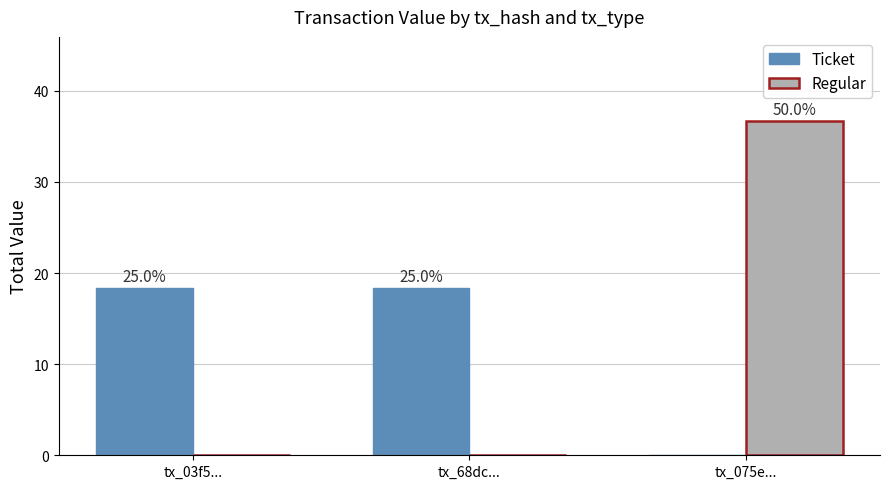

What are all the series names shown in the legend?

Ticket, Regular